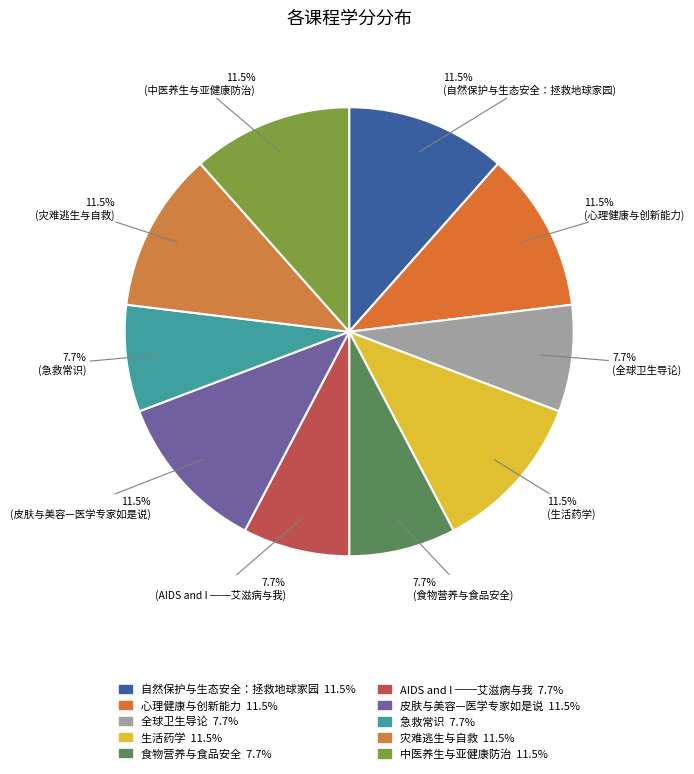

How many slices are in this pie chart?

10